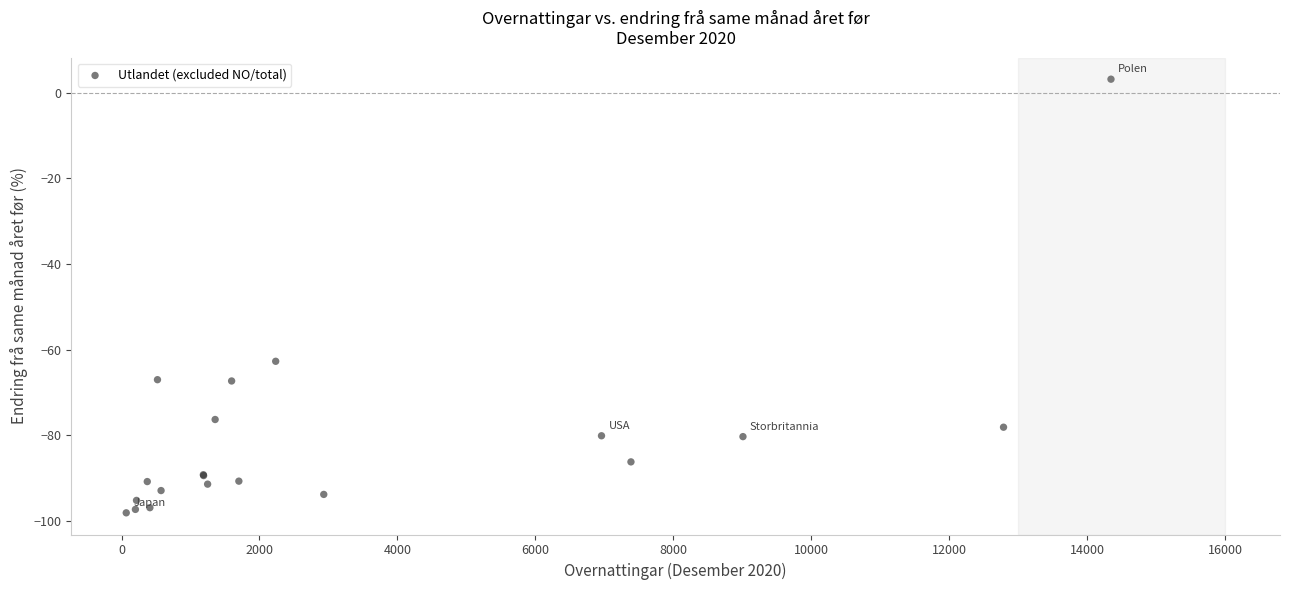

What Y value in the scatter plot is closest to -47?

-62.7